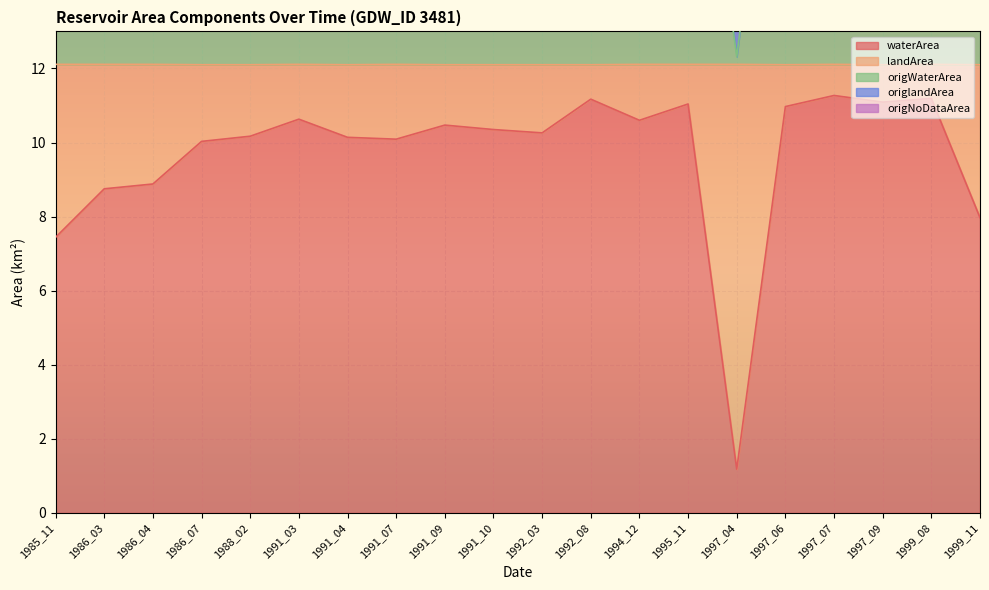

True or false: waterArea has a value of 11.0 at 1997_06.

True